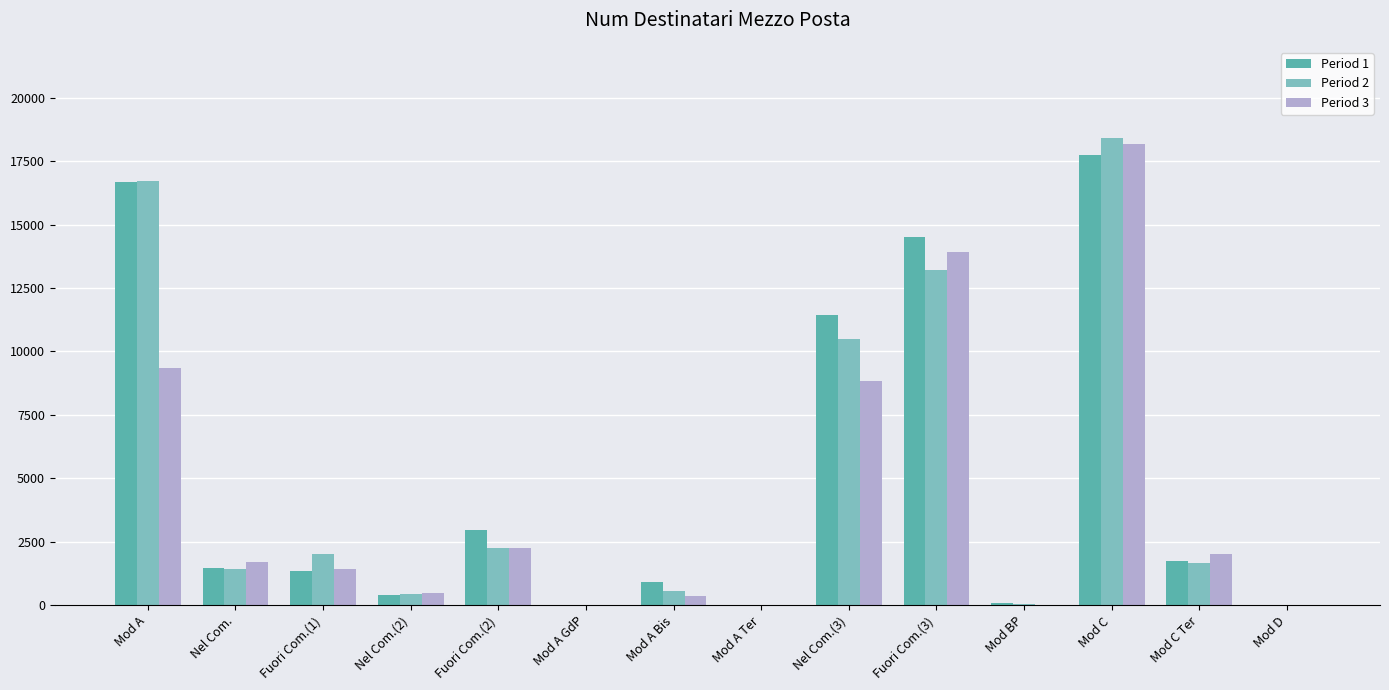

The Period 2 series shows 18416 at Mod C. True or false?

True